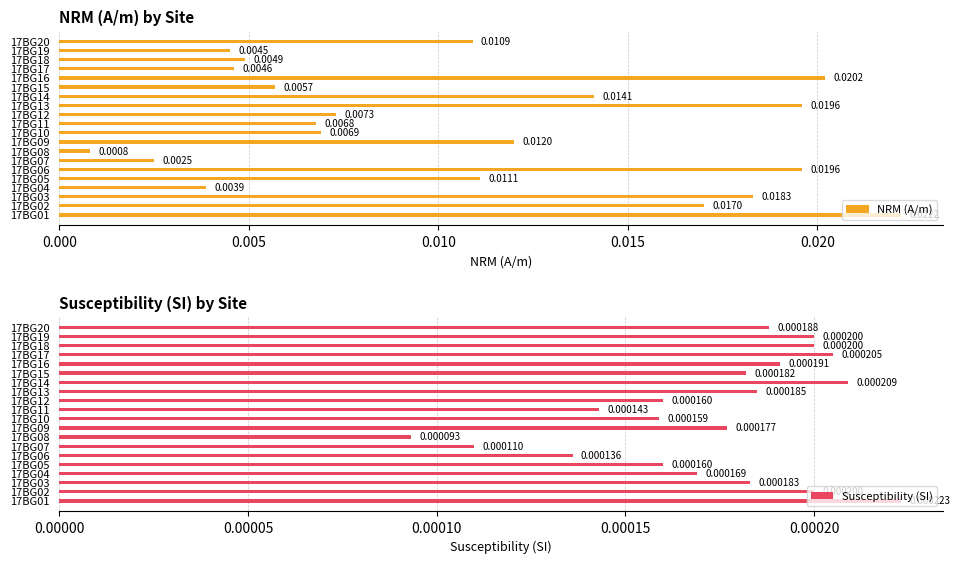

Is it true that Susceptibility (SI) equals 0.0 at 17BG14?

True